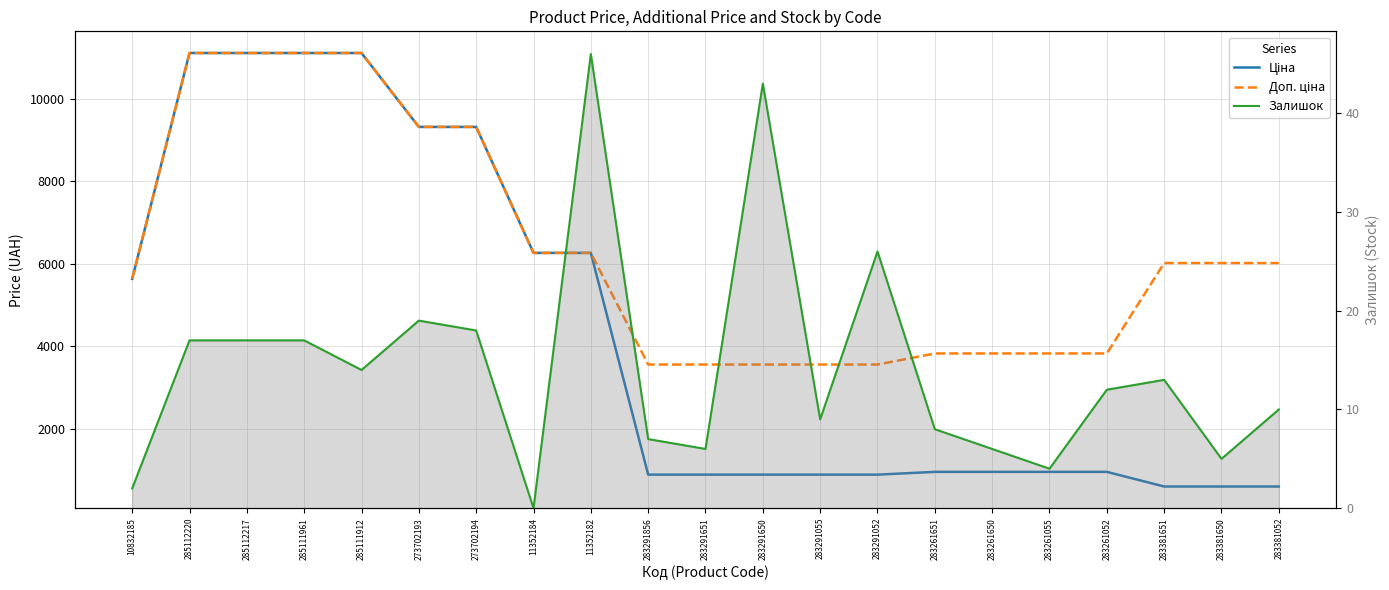

Where is Залишок nearest to the value 23?

283291052